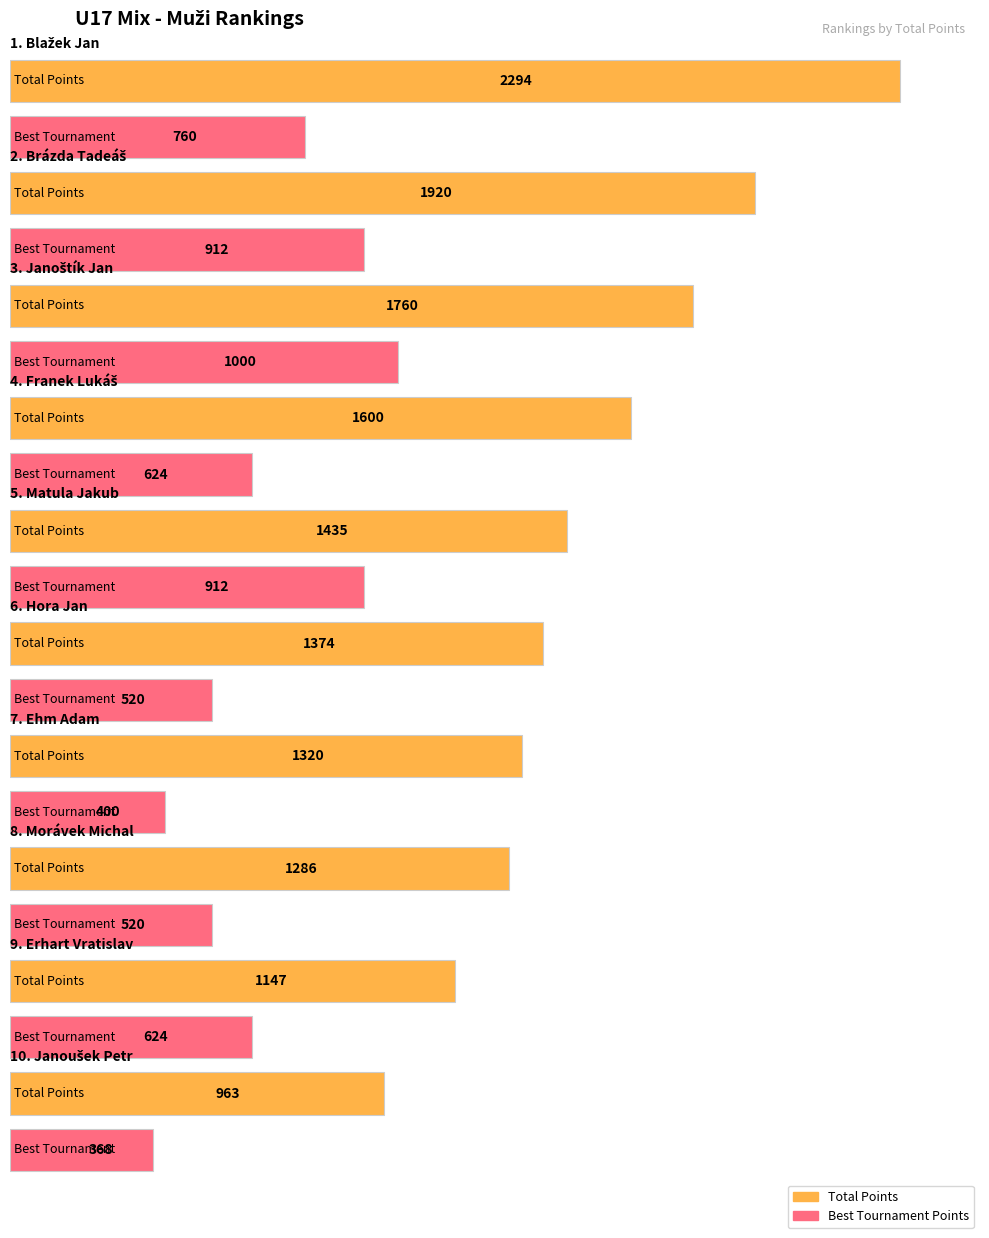

Rank the categories by Average utilization value from lowest to highest.

Janoušek Petr, Erhart Vratislav, Morávek Michal, Ehm Adam, Hora Jan, Matula Jakub, Franek Lukáš, Janoštík Jan, Brázda Tadeáš, Blažek Jan